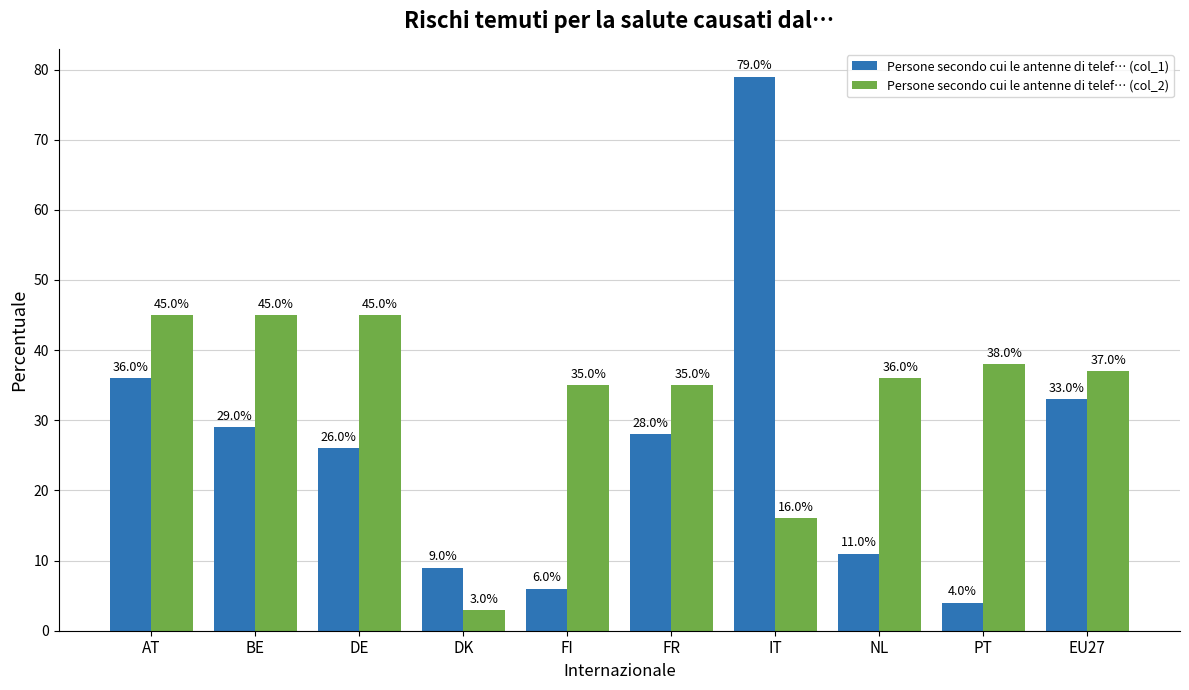

How many data points in Persone secondo cui le antenne di telef… (col_1) are less than 28?

5